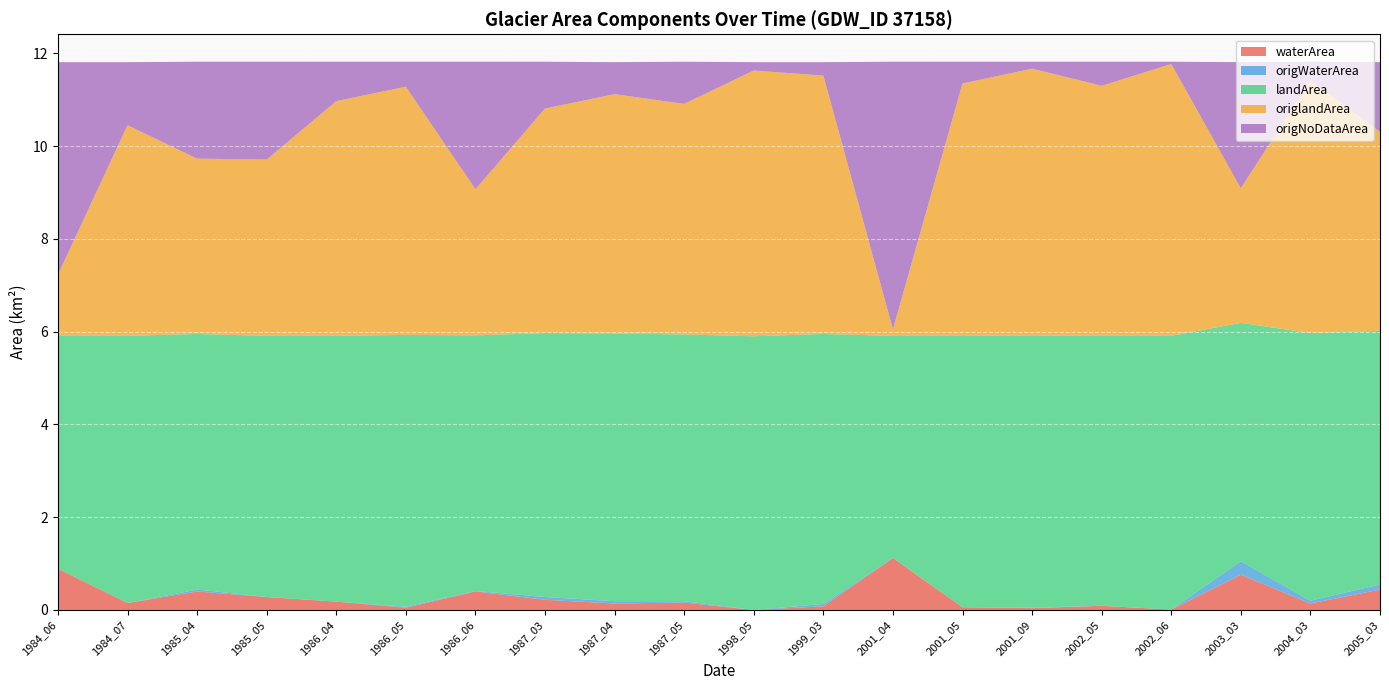

Reading left to right, list all the values displayed in this chart.

waterArea: 1984_06=0.9	1984_07=0.1	1985_04=0.4	1985_05=0.3	1986_04=0.2	1986_05=0.1	1986_06=0.4	1987_03=0.2	1987_04=0.1	1987_05=0.2	1998_05=0.0	1999_03=0.1	2001_04=1.1	2001_05=0.1	2001_09=0.0	2002_05=0.1	2002_06=0.0	2003_03=0.8	2004_03=0.1	2005_03=0.4
origWaterArea: 1984_06=0.0	1984_07=0.0	1985_04=0.0	1985_05=0.0	1986_04=0.0	1986_05=0.0	1986_06=0.0	1987_03=0.1	1987_04=0.1	1987_05=0.0	1998_05=0.0	1999_03=0.1	2001_04=0.0	2001_05=0.0	2001_09=0.0	2002_05=0.0	2002_06=0.0	2003_03=0.3	2004_03=0.1	2005_03=0.1
landArea: 1984_06=5.0	1984_07=5.8	1985_04=5.5	1985_05=5.6	1986_04=5.7	1986_05=5.9	1986_06=5.5	1987_03=5.7	1987_04=5.8	1987_05=5.8	1998_05=5.9	1999_03=5.8	2001_04=4.8	2001_05=5.8	2001_09=5.9	2002_05=5.8	2002_06=5.9	2003_03=5.1	2004_03=5.8	2005_03=5.5
origlandArea: 1984_06=1.3	1984_07=4.5	1985_04=3.8	1985_05=3.8	1986_04=5.1	1986_05=5.3	1986_06=3.1	1987_03=4.8	1987_04=5.2	1987_05=5.0	1998_05=5.7	1999_03=5.6	2001_04=0.1	2001_05=5.4	2001_09=5.8	2002_05=5.4	2002_06=5.9	2003_03=2.9	2004_03=5.5	2005_03=4.3
origNoDataArea: 1984_06=4.6	1984_07=1.4	1985_04=2.1	1985_05=2.1	1986_04=0.8	1986_05=0.5	1986_06=2.8	1987_03=1.0	1987_04=0.7	1987_05=0.9	1998_05=0.2	1999_03=0.3	2001_04=5.8	2001_05=0.5	2001_09=0.1	2002_05=0.5	2002_06=0.1	2003_03=2.7	2004_03=0.4	2005_03=1.5